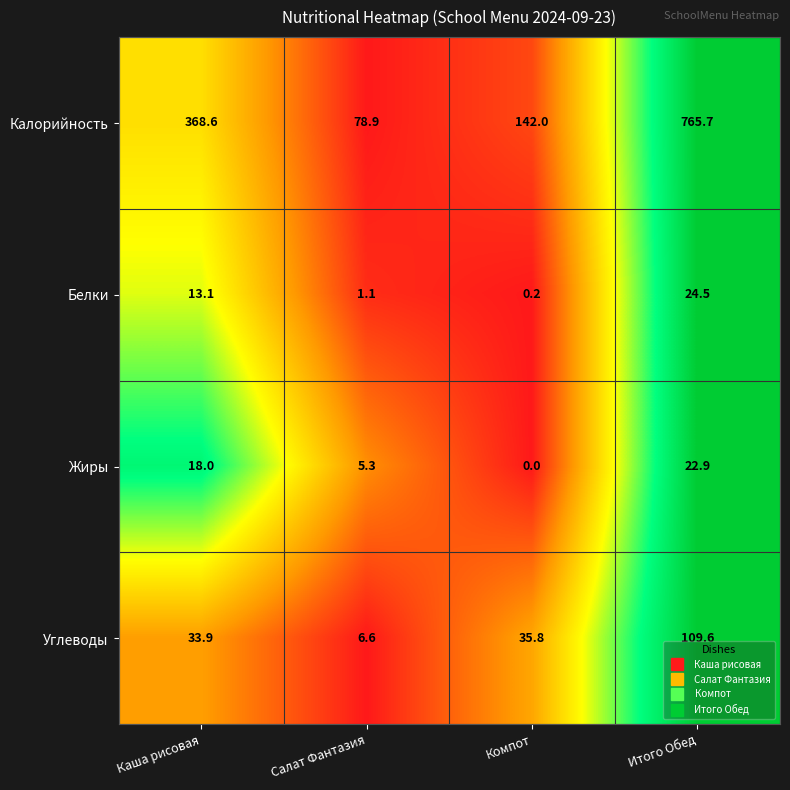

Where is Жиры nearest to the value 11?

Салат Фантазия